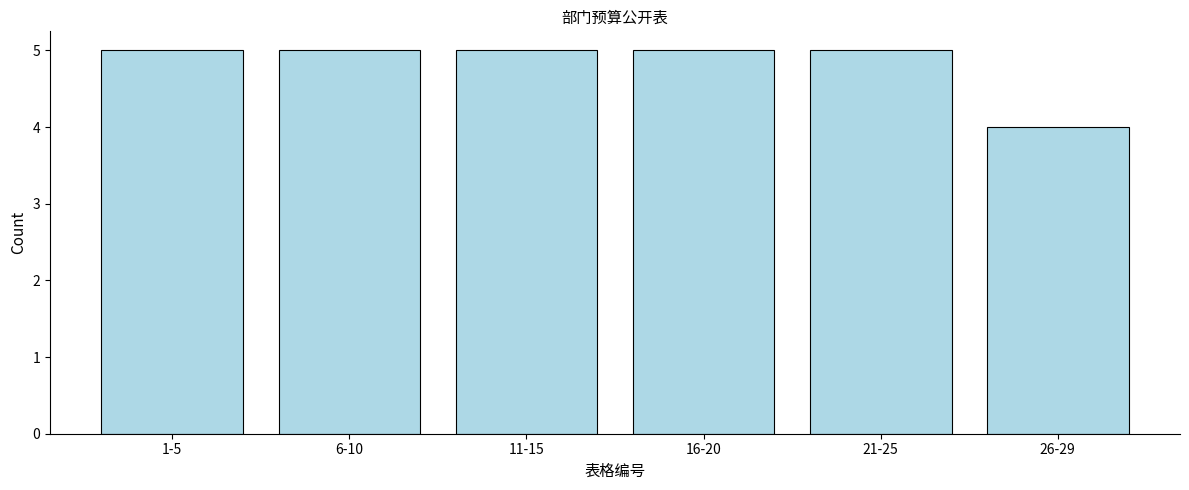

Reading left to right, extract all data points from this chart.

5	5	5	5	5	4